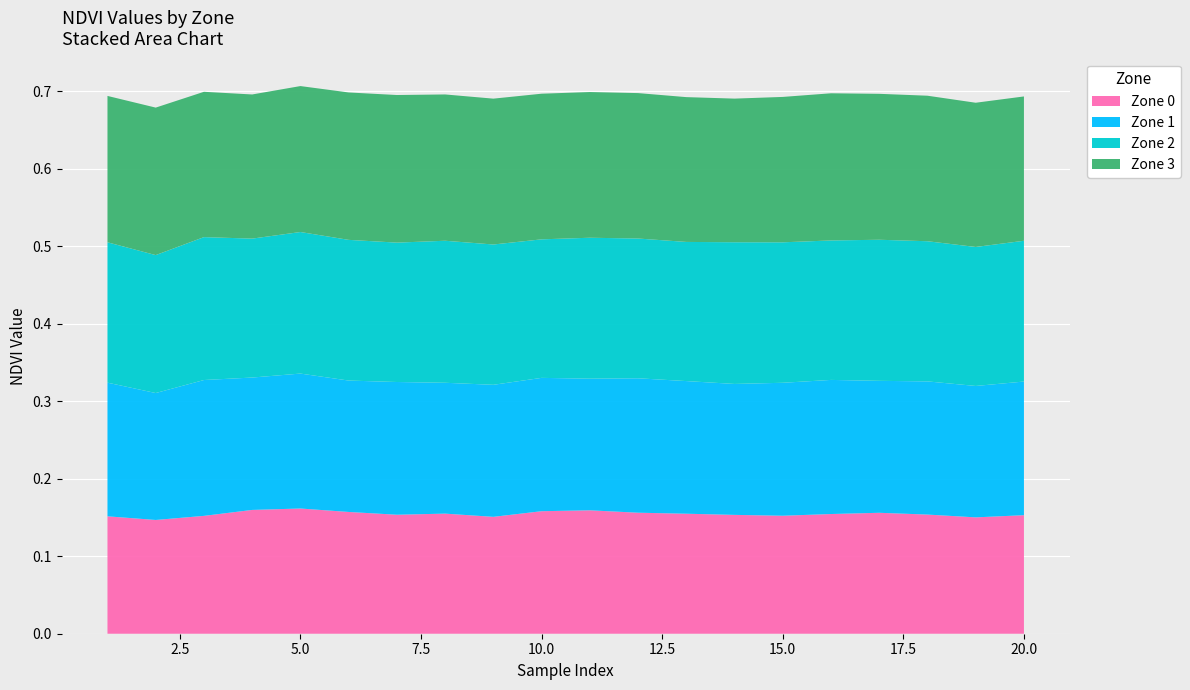

Reading right to left, extract all data points from this chart.

Zone 0: 20=0.2	19=0.2	18=0.2	17=0.2	16=0.2	15=0.2	14=0.2	13=0.2	12=0.2	11=0.2	10=0.2	9=0.2	8=0.2	7=0.2	6=0.2	5=0.2	4=0.2	3=0.2	2=0.1	1=0.2
Zone 1: 20=0.2	19=0.2	18=0.2	17=0.2	16=0.2	15=0.2	14=0.2	13=0.2	12=0.2	11=0.2	10=0.2	9=0.2	8=0.2	7=0.2	6=0.2	5=0.2	4=0.2	3=0.2	2=0.2	1=0.2
Zone 2: 20=0.2	19=0.2	18=0.2	17=0.2	16=0.2	15=0.2	14=0.2	13=0.2	12=0.2	11=0.2	10=0.2	9=0.2	8=0.2	7=0.2	6=0.2	5=0.2	4=0.2	3=0.2	2=0.2	1=0.2
Zone 3: 20=0.2	19=0.2	18=0.2	17=0.2	16=0.2	15=0.2	14=0.2	13=0.2	12=0.2	11=0.2	10=0.2	9=0.2	8=0.2	7=0.2	6=0.2	5=0.2	4=0.2	3=0.2	2=0.2	1=0.2